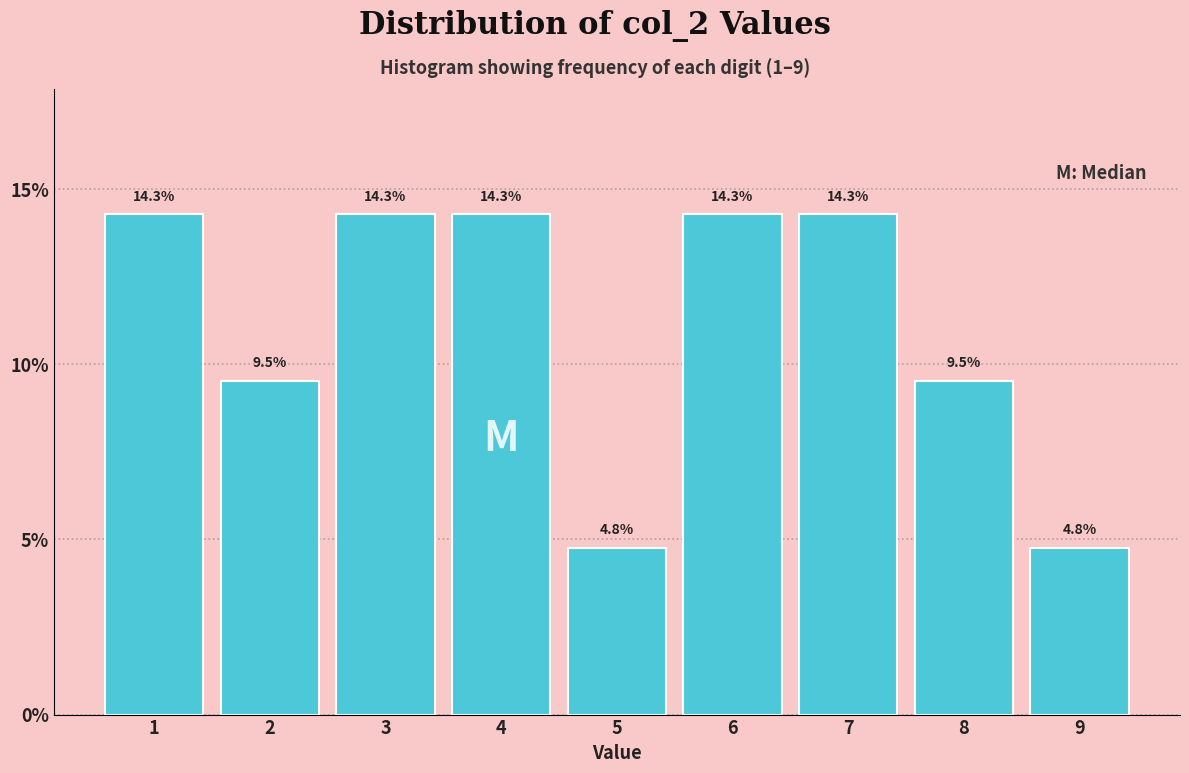

Reading left to right, transcribe this chart: for each bar, give the range it covers on the x-axis and its height.

0.5 to 1.5: 14.3
1.5 to 2.5: 9.5
2.5 to 3.5: 14.3
3.5 to 4.5: 14.3
4.5 to 5.5: 4.8
5.5 to 6.5: 14.3
6.5 to 7.5: 14.3
7.5 to 8.5: 9.5
8.5 to 9.5: 4.8